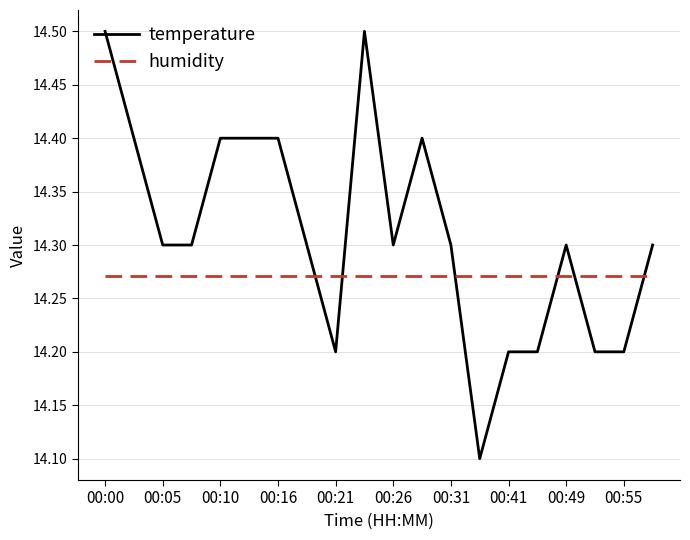

True or false: humidity and temperature intersect in this chart.

True